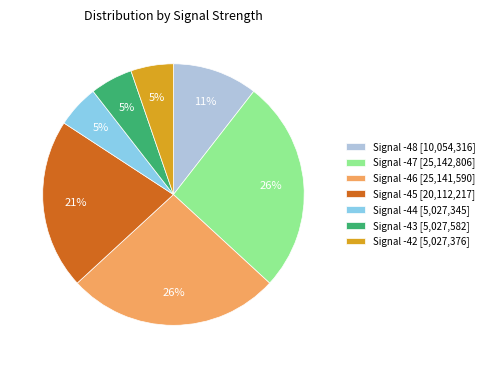

True or false: Signal -44 [5,027,345] accounts for 1% of the total.

False